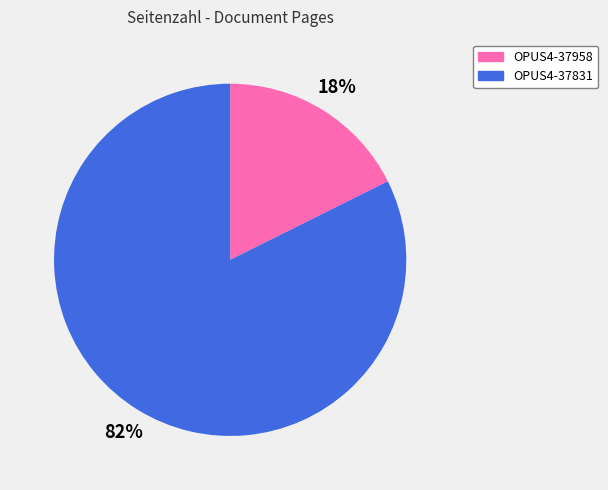

Count the number of slices in the pie.

2